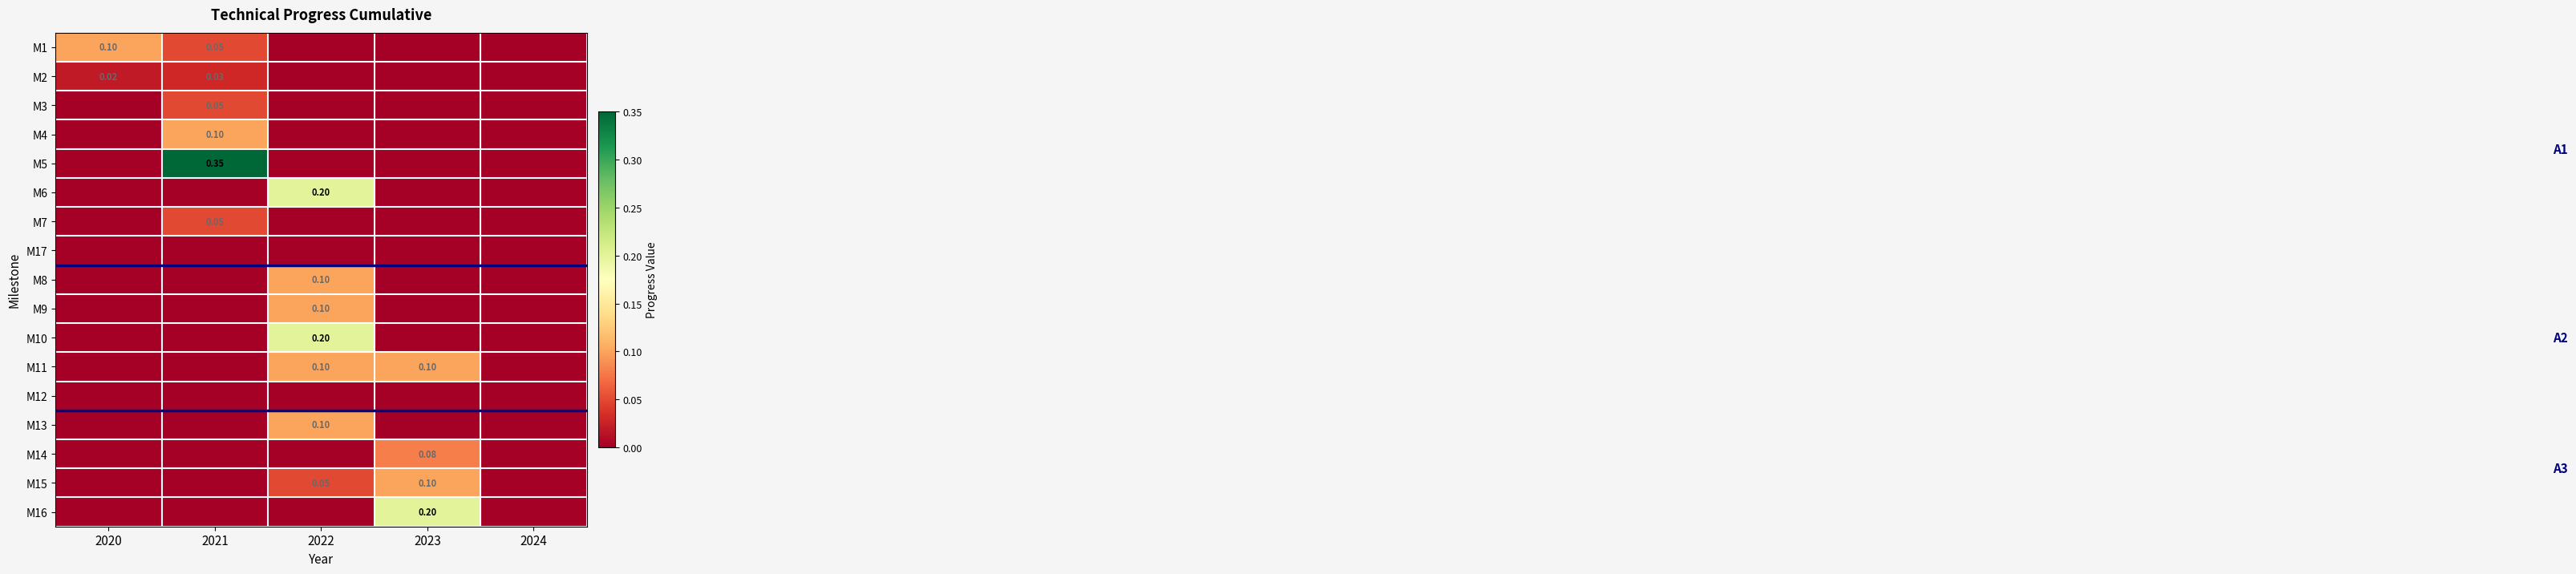

Is the value of M9 at 2024 greater than the value of M15 at 2024?

No